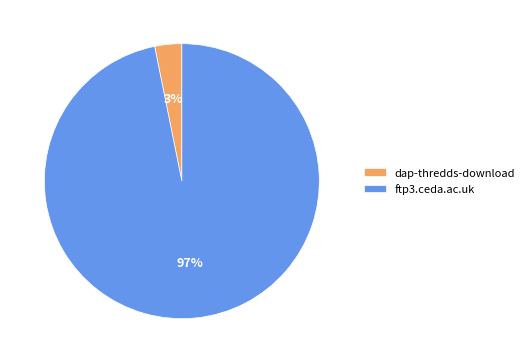

To the nearest percent, what portion does dap-thredds-download represent?

3%